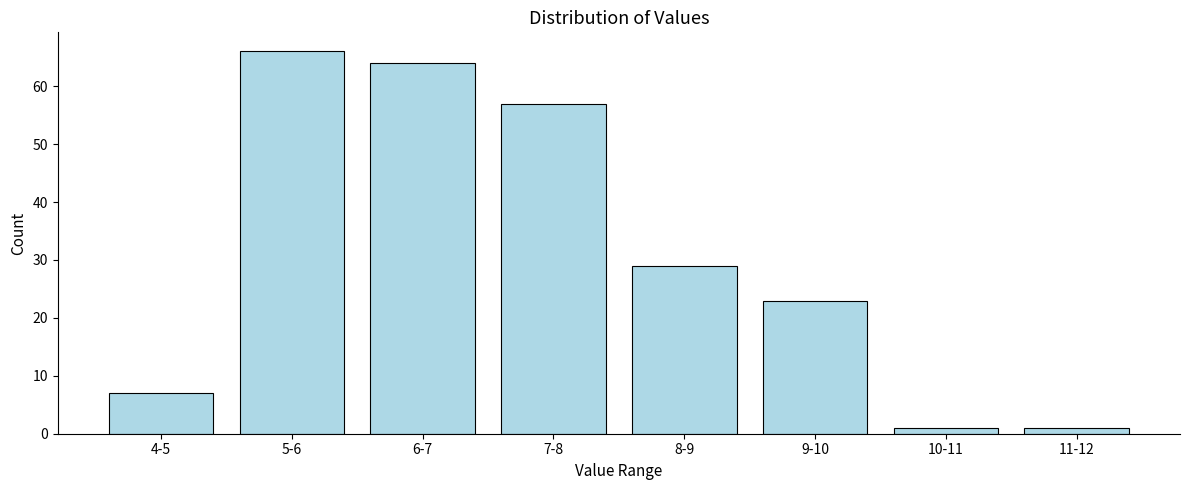

Reading left to right, transcribe all the data shown in this chart.

7	66	64	57	29	23	1	1